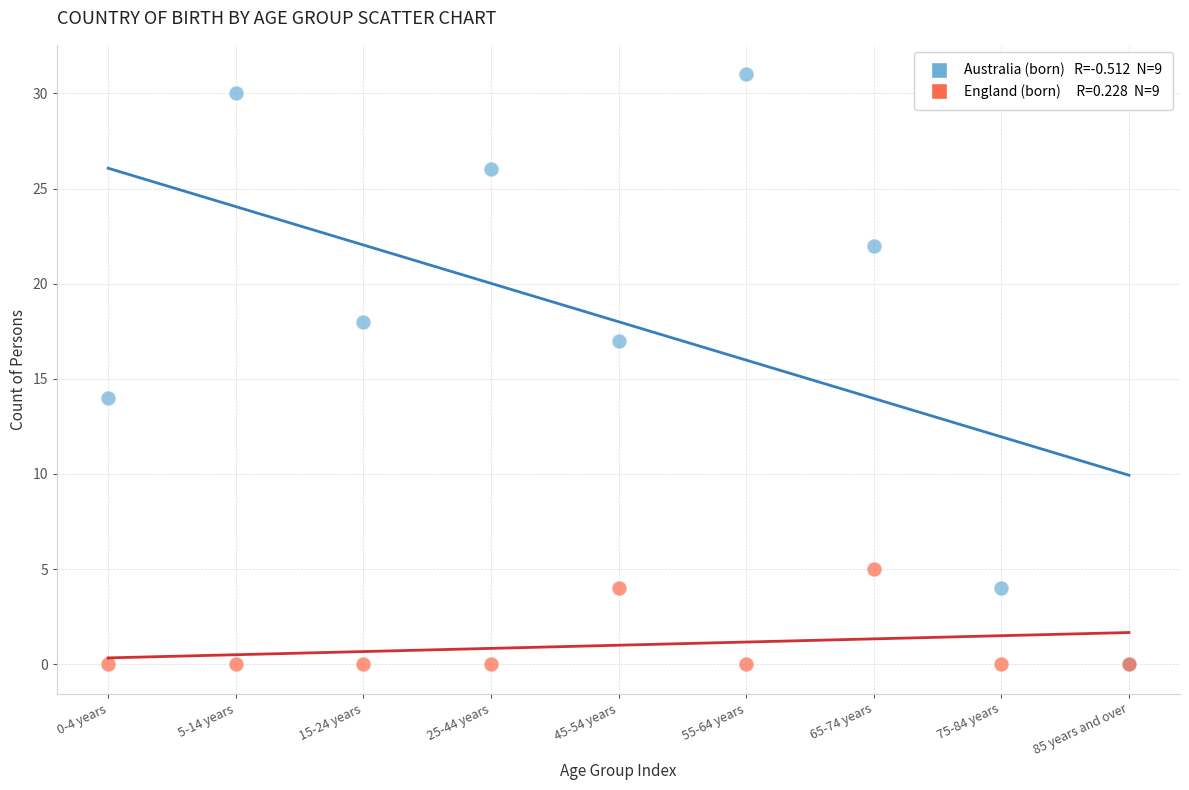

Across all series, what Y value is closest to 15?

14